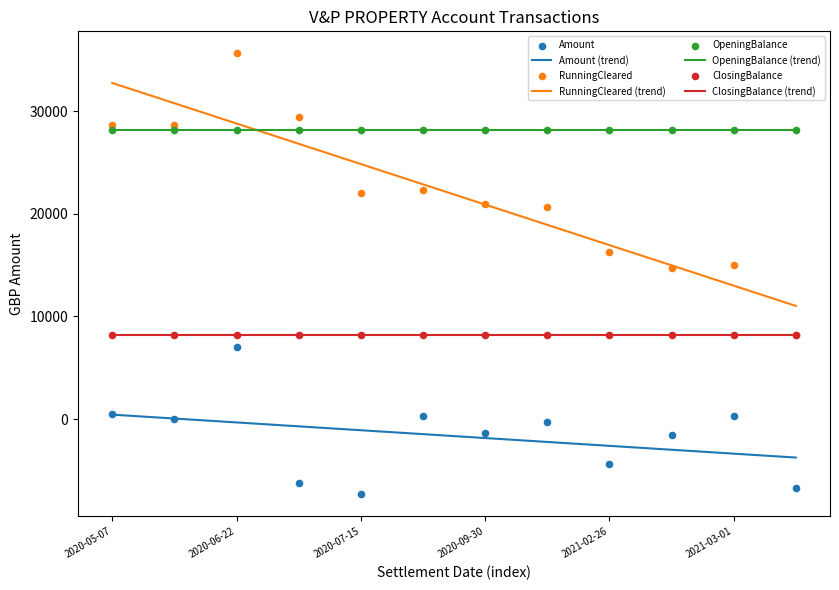

True or false: ClosingBalance (trend) and Amount (trend) cross at least once.

False